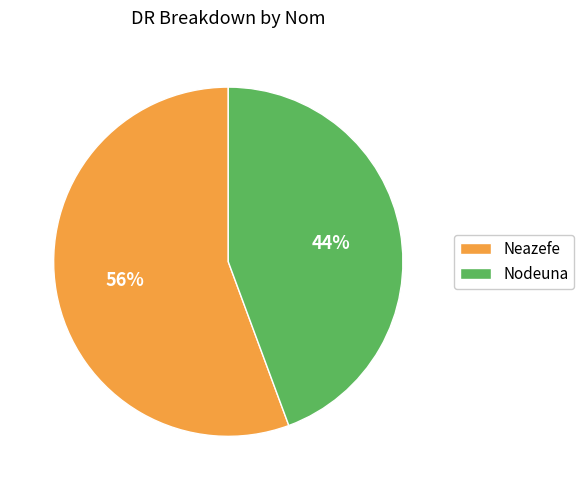

To the nearest percent, what is the combined percentage of Neazefe and Nodeuna?

100%